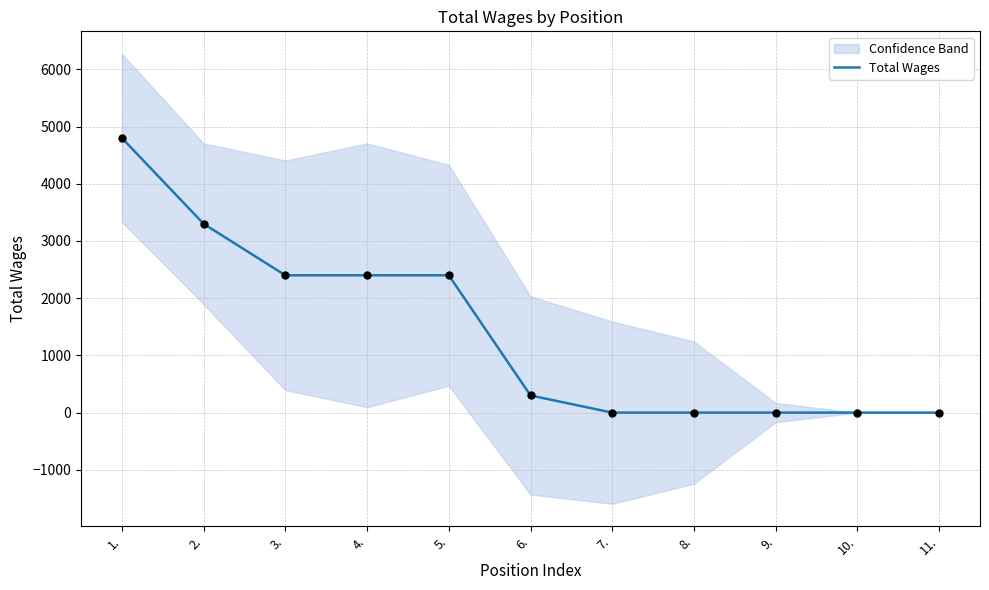

What is the change in value from 2. to 5.?

-900